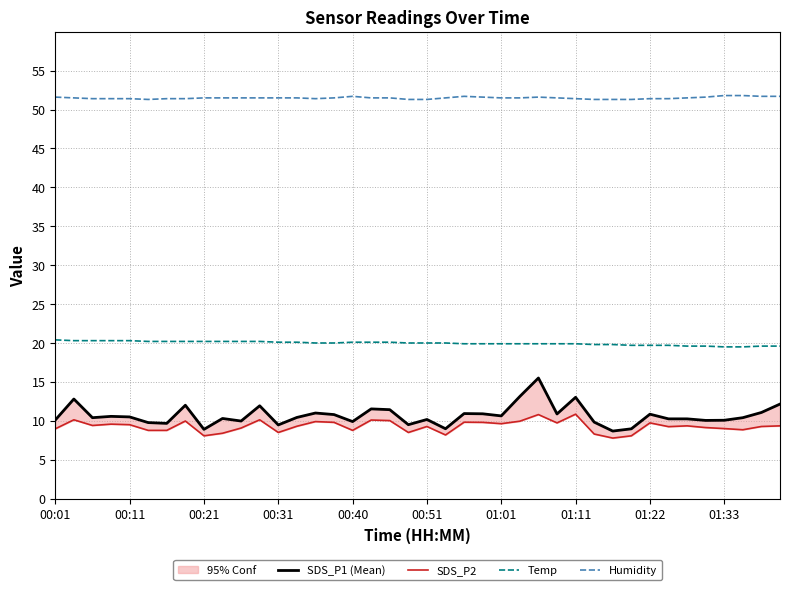

What is the value of the Temp point at the 21st from the left?

20.0